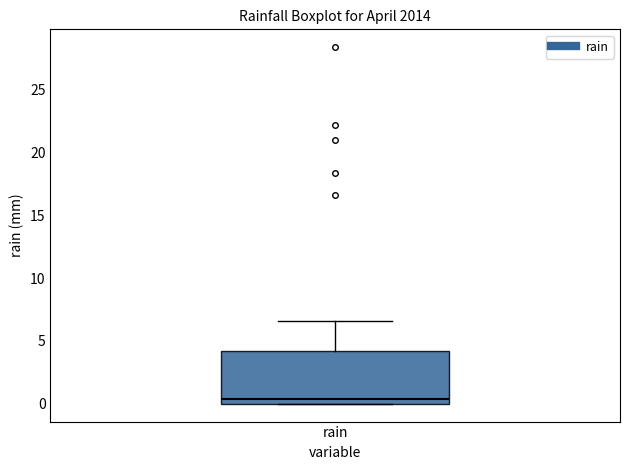

Where is the upper edge of the box for rain on the y-axis? The values are not printed on the chart, so give them approximately, as read against the axis.

4.0